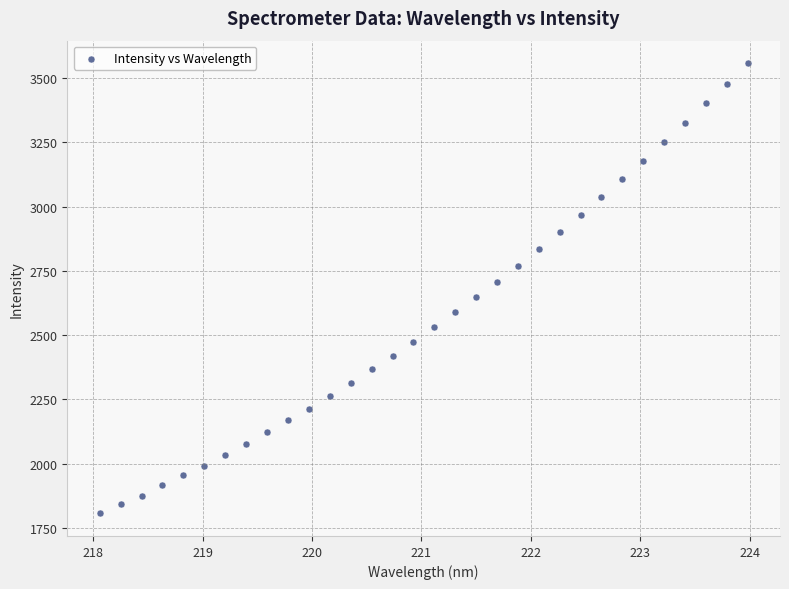

What is the range of Y values (max minus min)?

1753.0